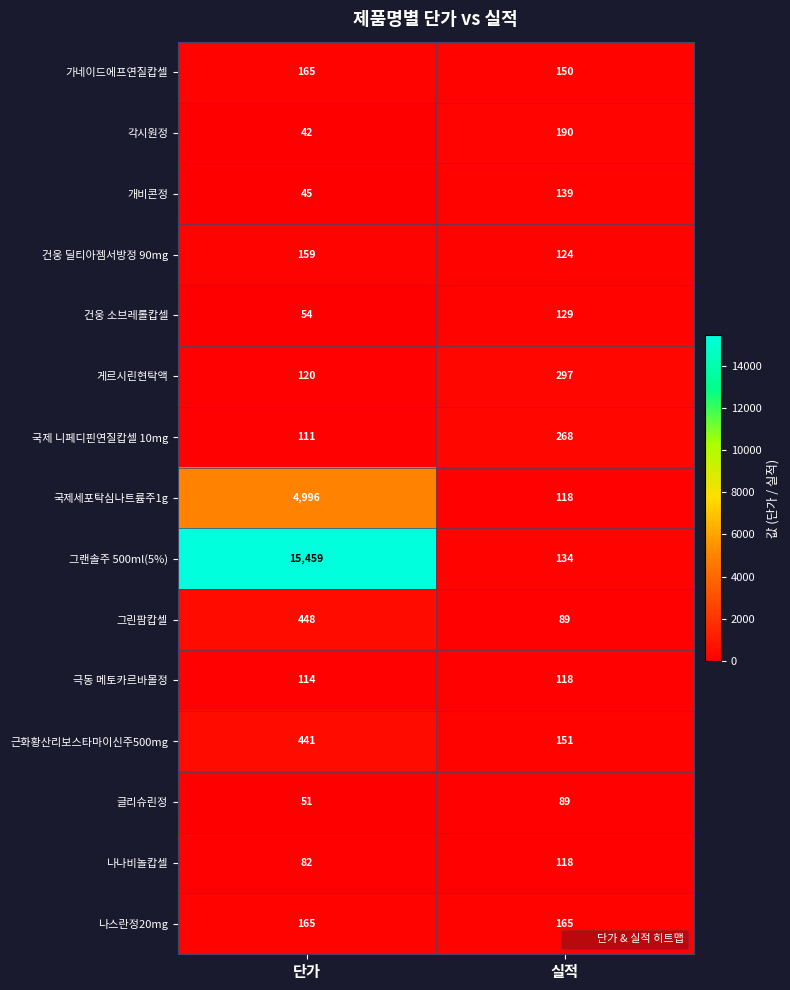

Which series changed the most between 단가 and 실적?

그랜솔주 500ml(5%)